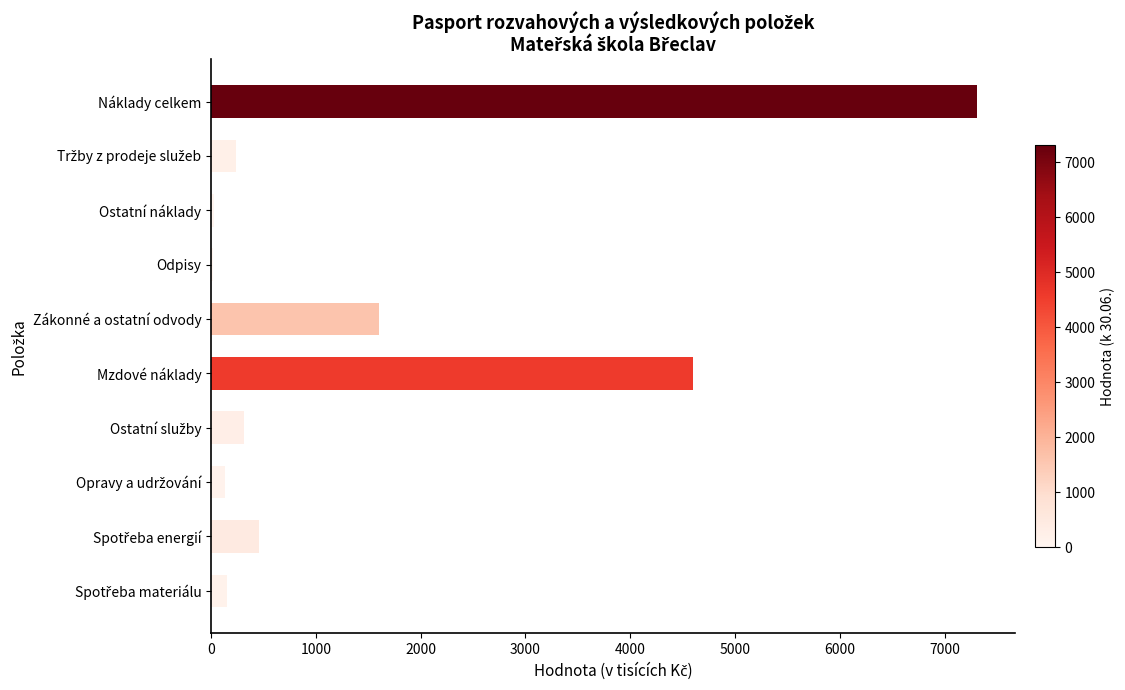

Are the bars horizontal?

Yes